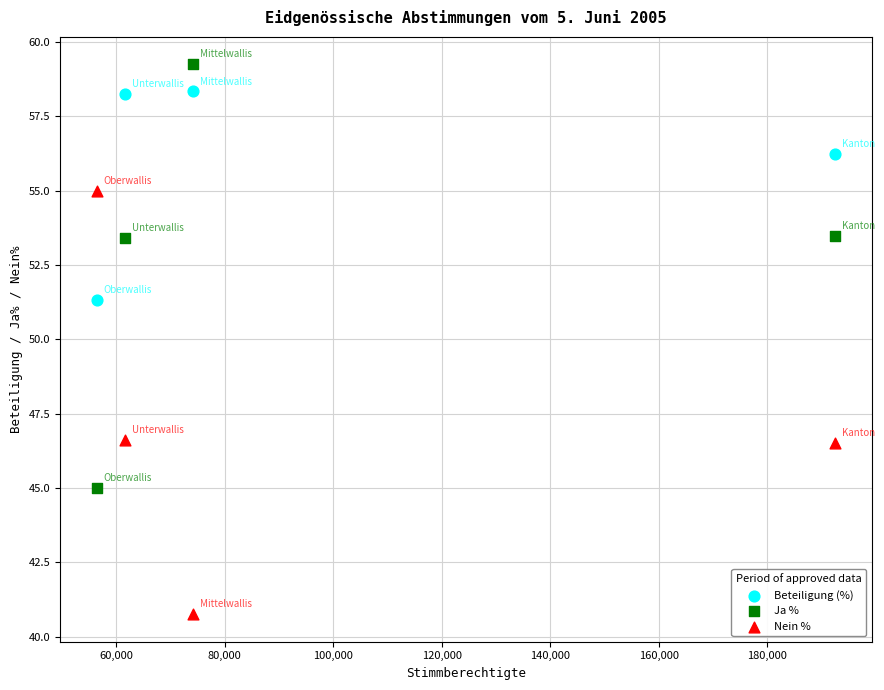

In the Ja % series, what Y value is closest to 52?

53.4